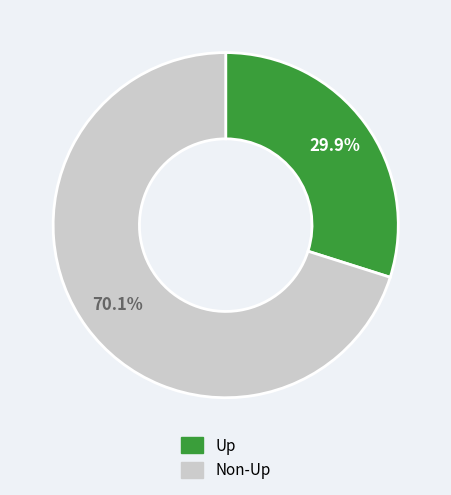

Does any single category account for the majority?

Yes